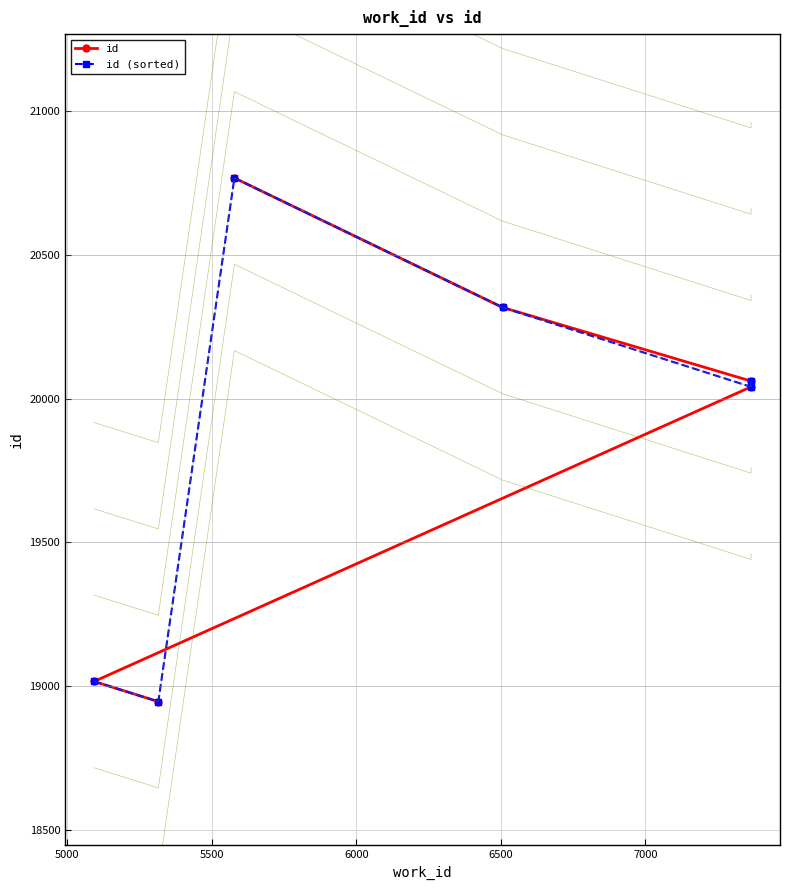

Is the value of id at 7000 greater than the value of id (sorted) at 5500?

No